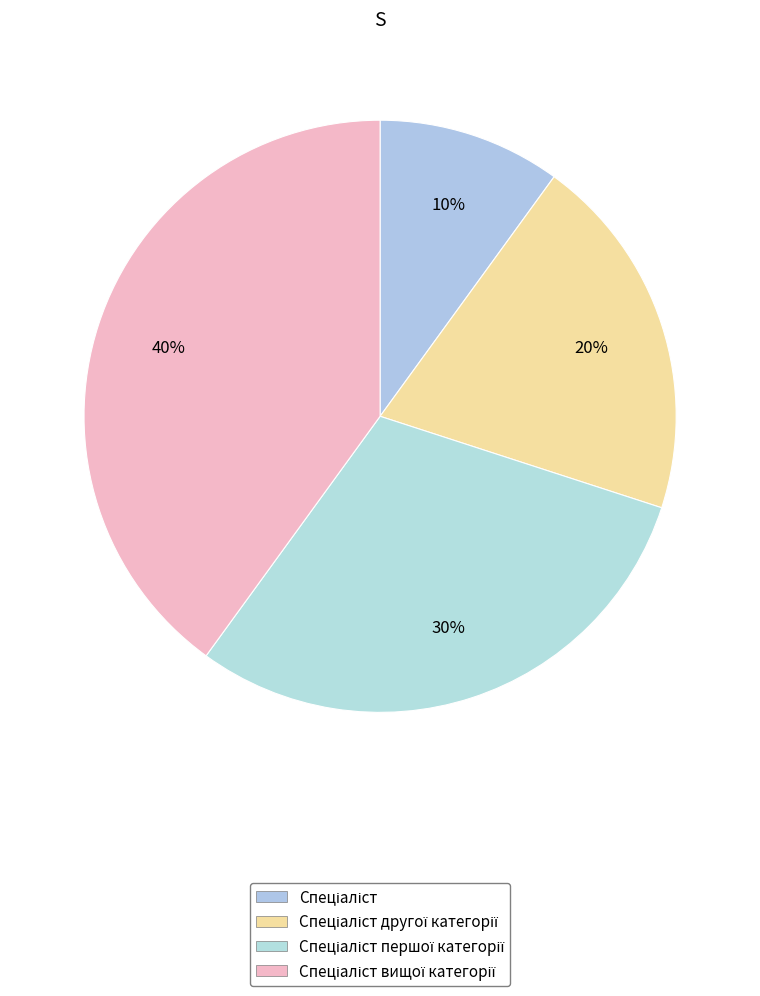

To the nearest percent, what is the difference between the largest and smallest slice percentages?

30%